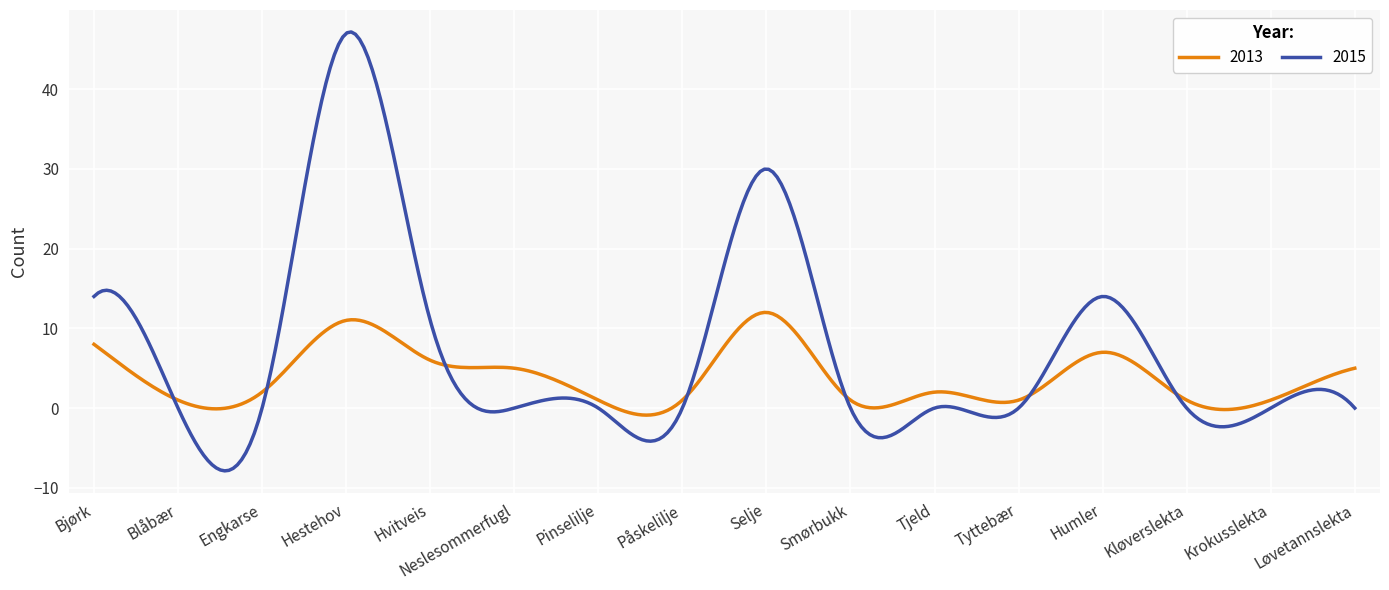

What is the minimum value shown in the chart?

-7.9